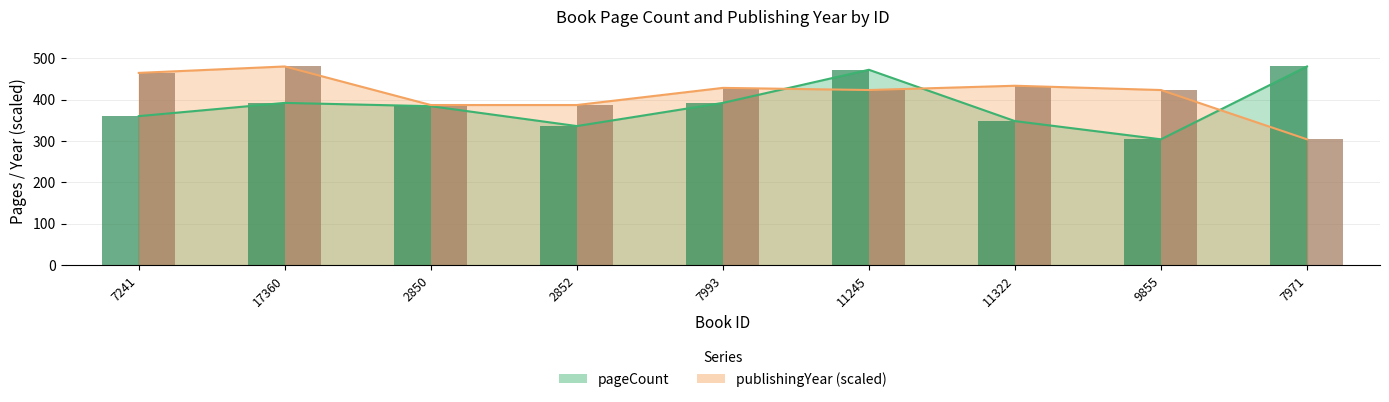

Reading left to right, transcribe all the data shown in this chart.

pageCount: 7241=360.0	17360=392.0	2850=384.0	2852=336.0	7993=392.0	11245=472.0	11322=348.0	9855=304.0	7971=480.0
publishingYear: 7241=464.5	17360=480.0	2850=386.8	2852=386.8	7993=428.2	11245=423.1	11322=433.4	9855=423.1	7971=304.0